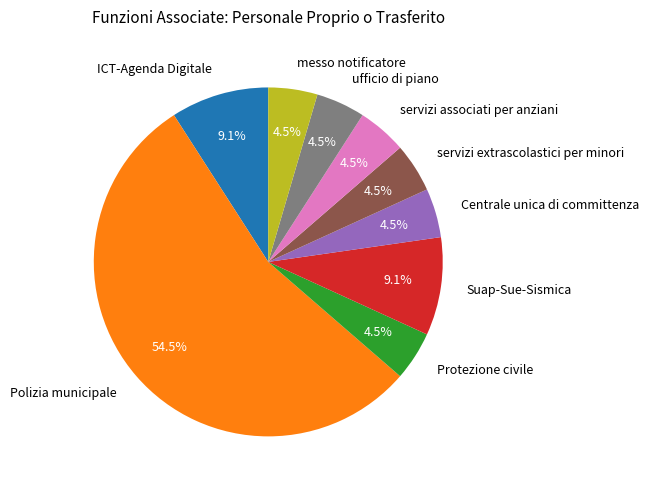

The Suap-Sue-Sismica slice represents 1% of the pie. True or false?

False